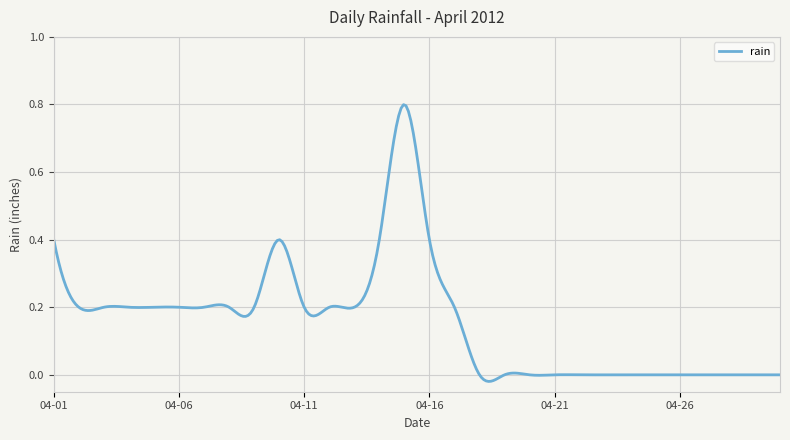

What is the value of the 2nd point from the left?

0.2